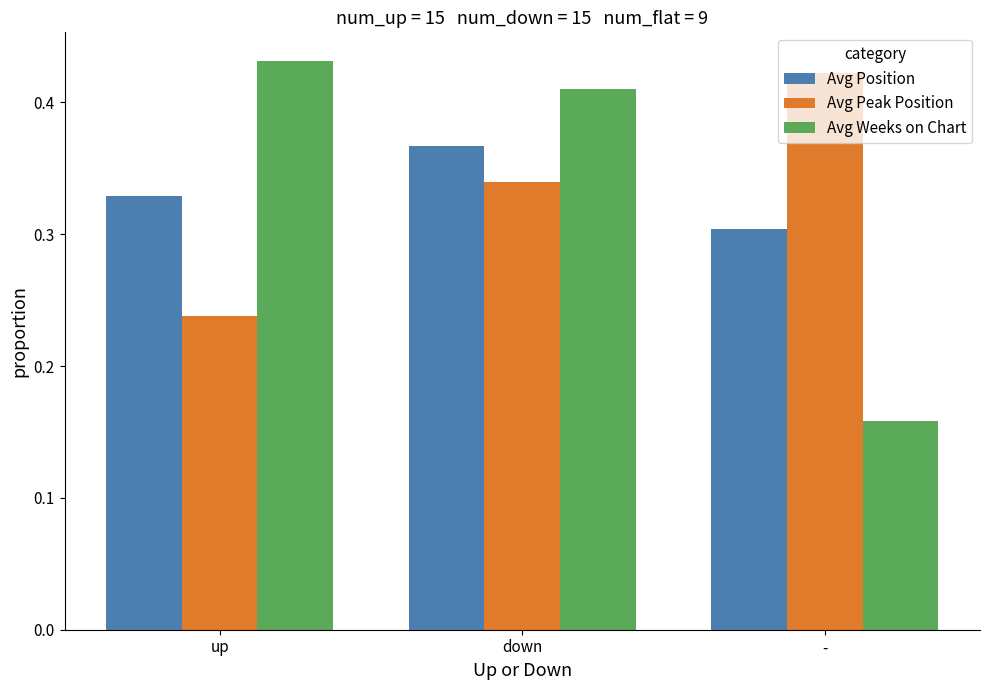

True or false: Avg Peak Position has a value of 0.4 at up.

False